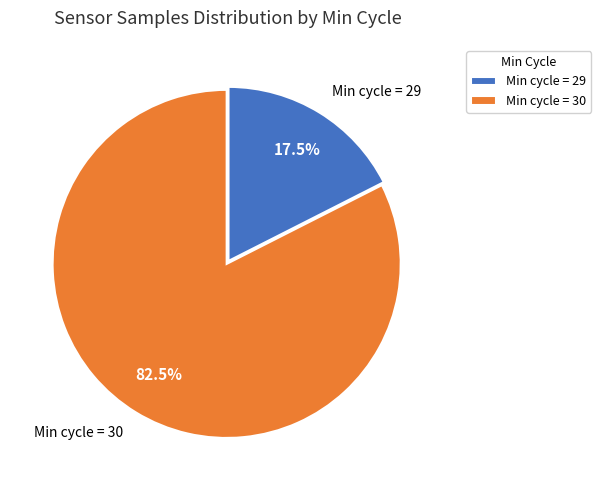

What is the ratio of the value at Min cycle = 30 to the value at Min cycle = 29?

4.7